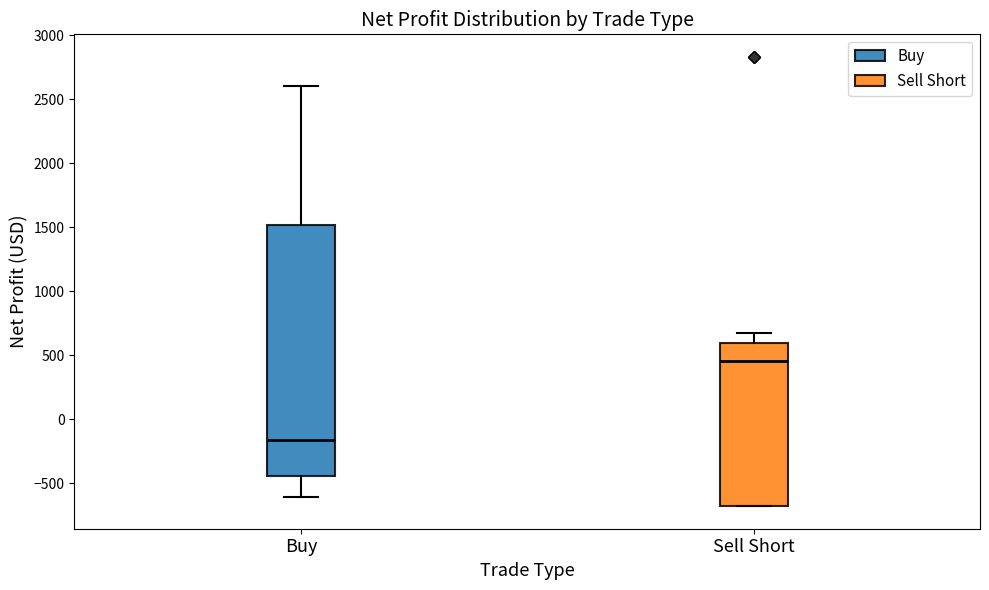

Reading left to right, read every box against the y-axis: the position of its median line, the range the box covers, and the ends of its whiskers. The values are not printed on the chart, so give them approximately, as read against the axis.

Buy: median -150, box -450 to 1500, whiskers -600 to 2600
Sell Short: median 450, box -700 to 600, whiskers -700 to 700